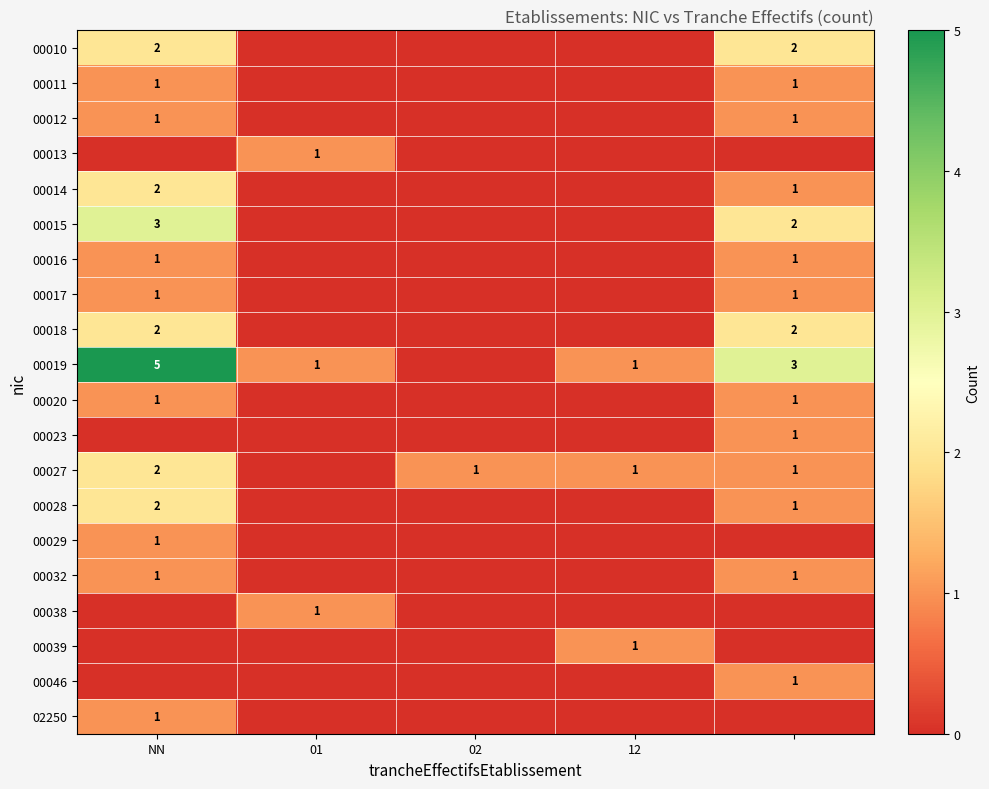

At which label does 00015 reach its minimum?

01